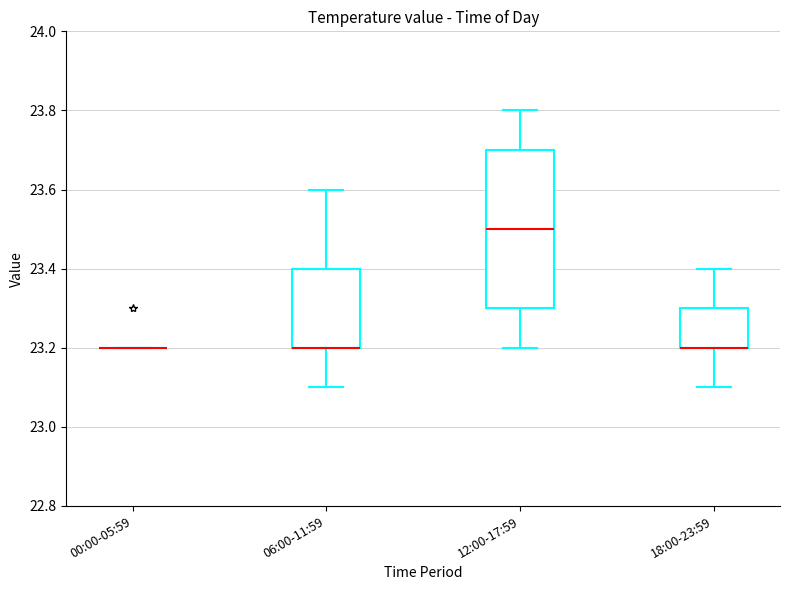

Which box is the tallest, from its lower edge to its upper edge?

12:00-17:59